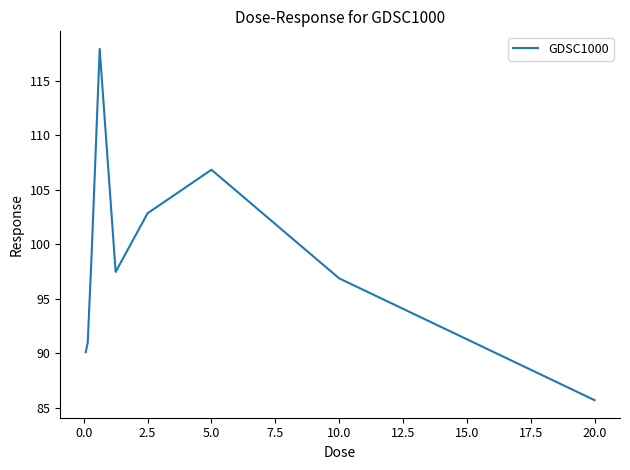

What is the average value?

98.7